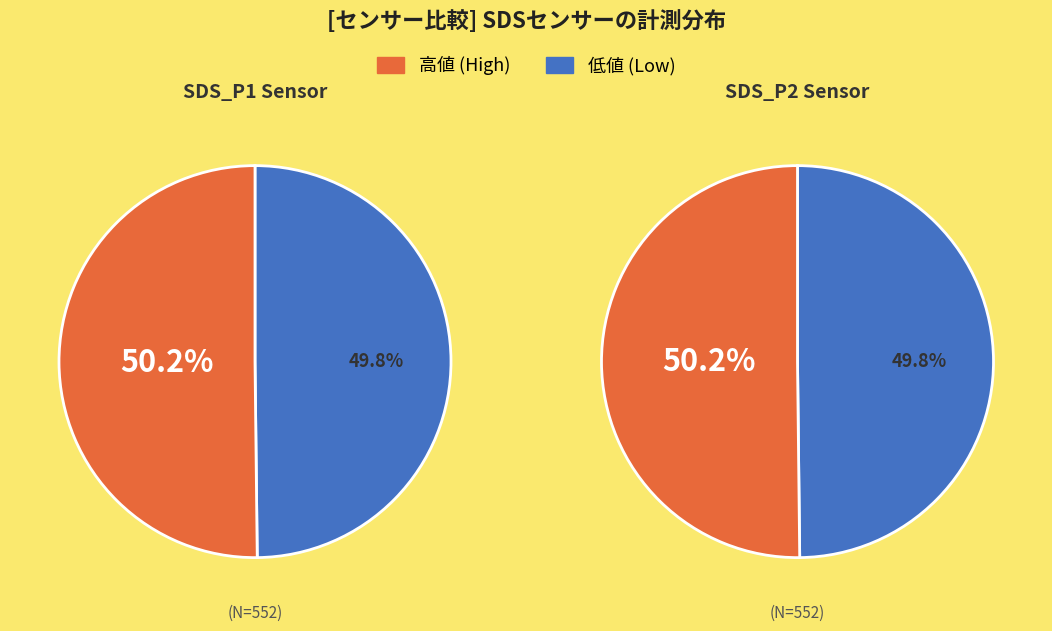

Count the number of slices in the pie.

4